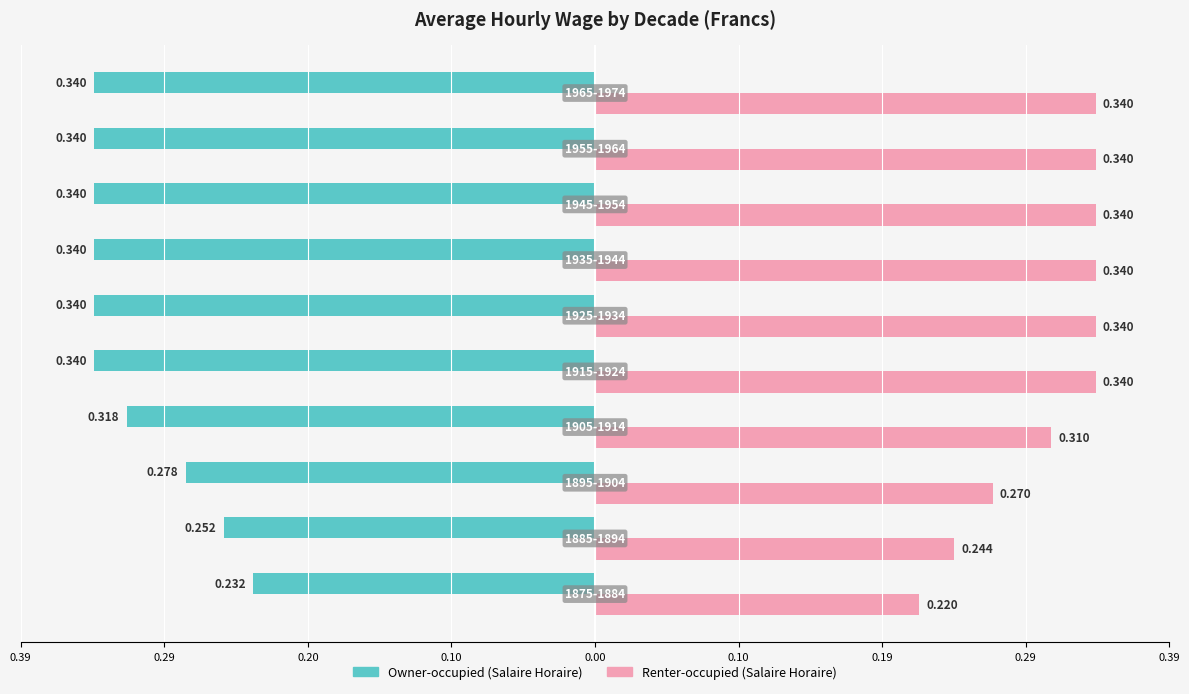

What are all the series names shown in the legend?

Owner-occupied (Salaire Horaire), Renter-occupied (Salaire Horaire)